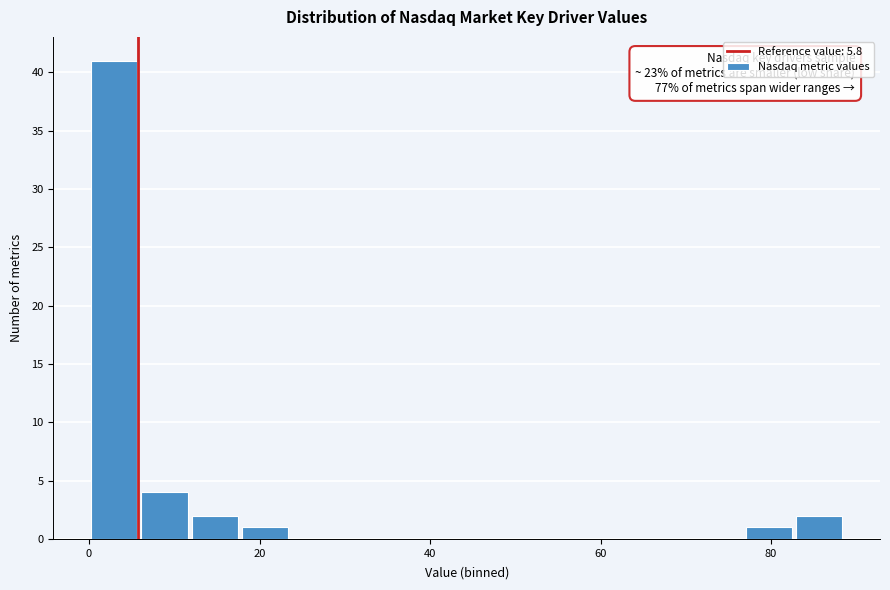

Around what value on the x-axis is the tallest bar? Give the approximate position of its centre, as read against the axis.

2